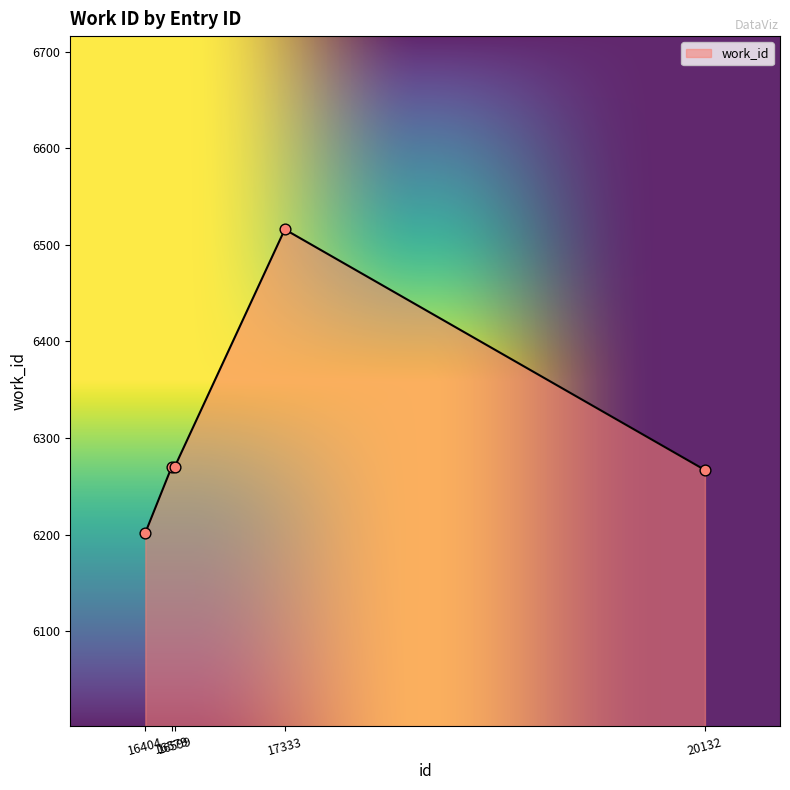

What is the ratio of the value at 16579 to the value at 20132?

1.0